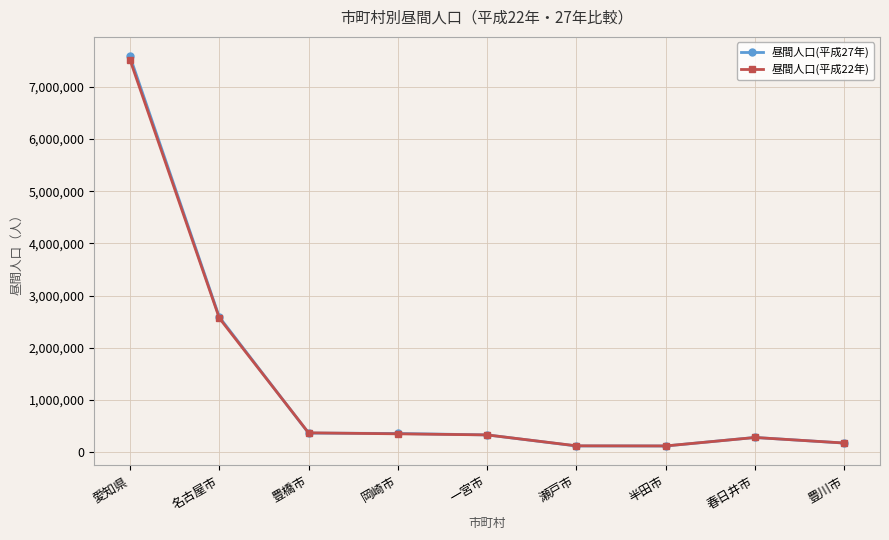

At which category is the sum across all series the highest?

愛知県